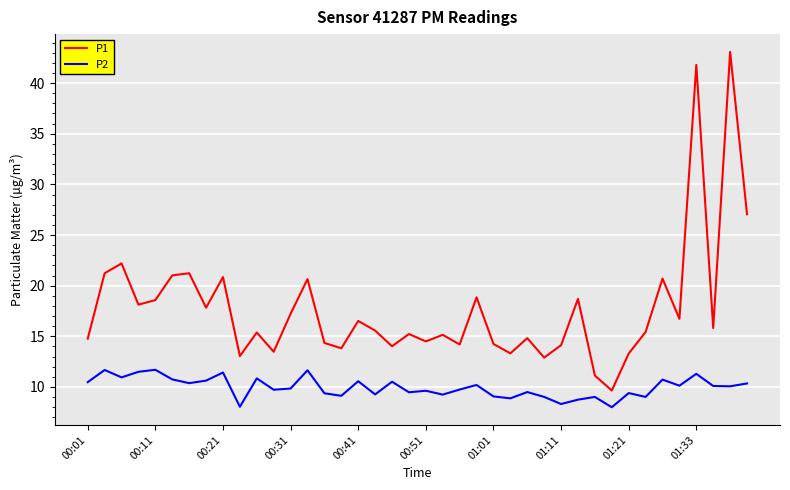

What is the minimum value for P2?

8.0